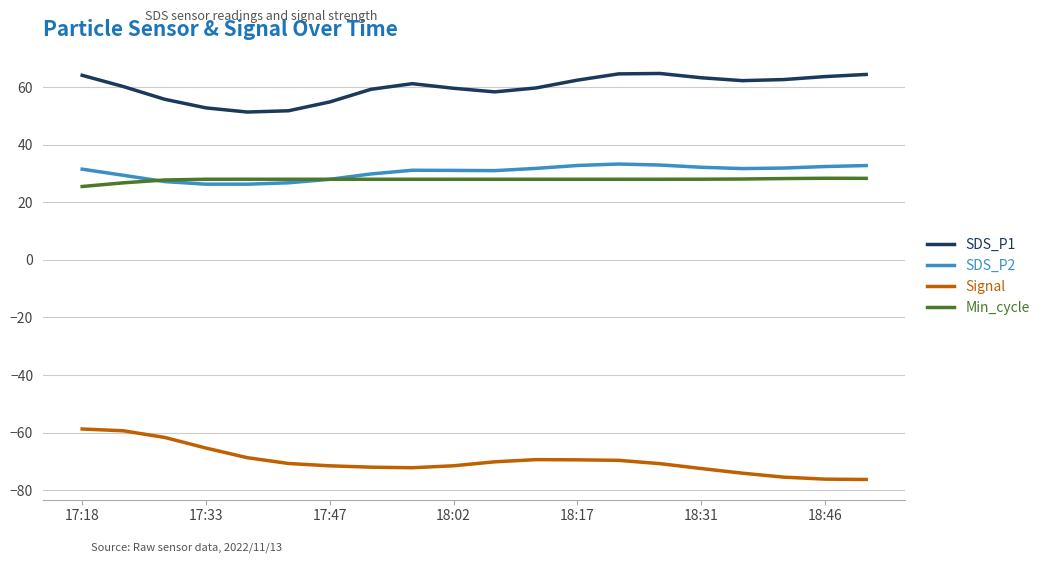

True or false: SDS_P2 and SDS_P1 cross at least once.

False